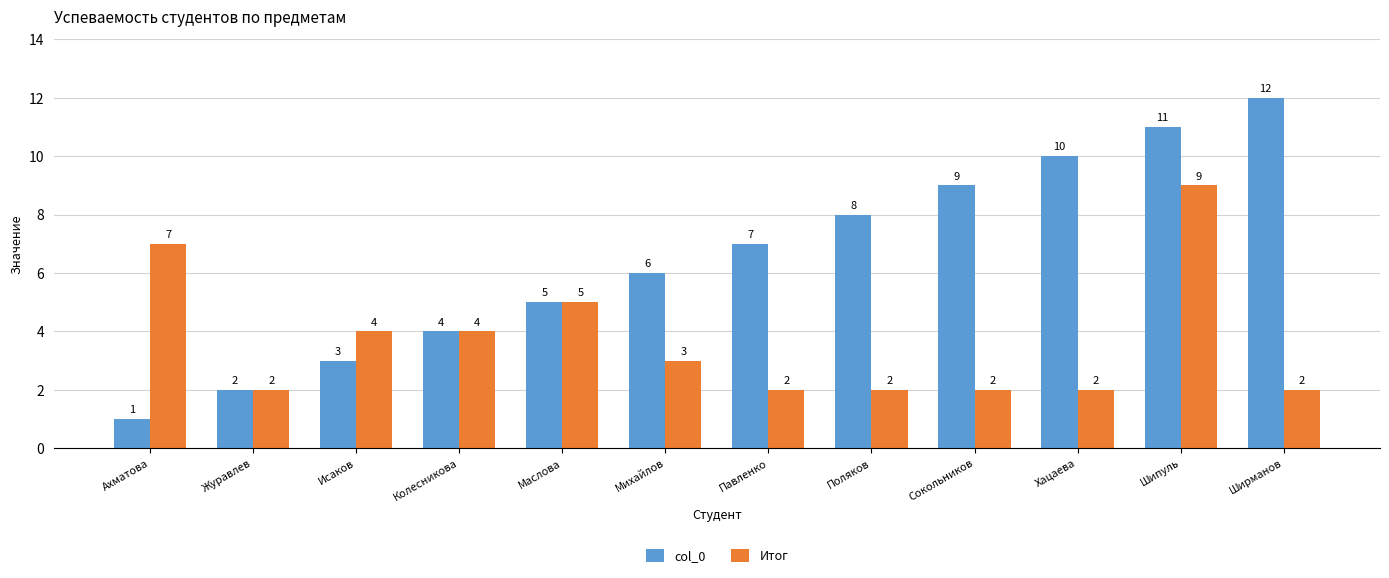

At Павленко, list the series in order from largest to smallest.

col_0, Итог